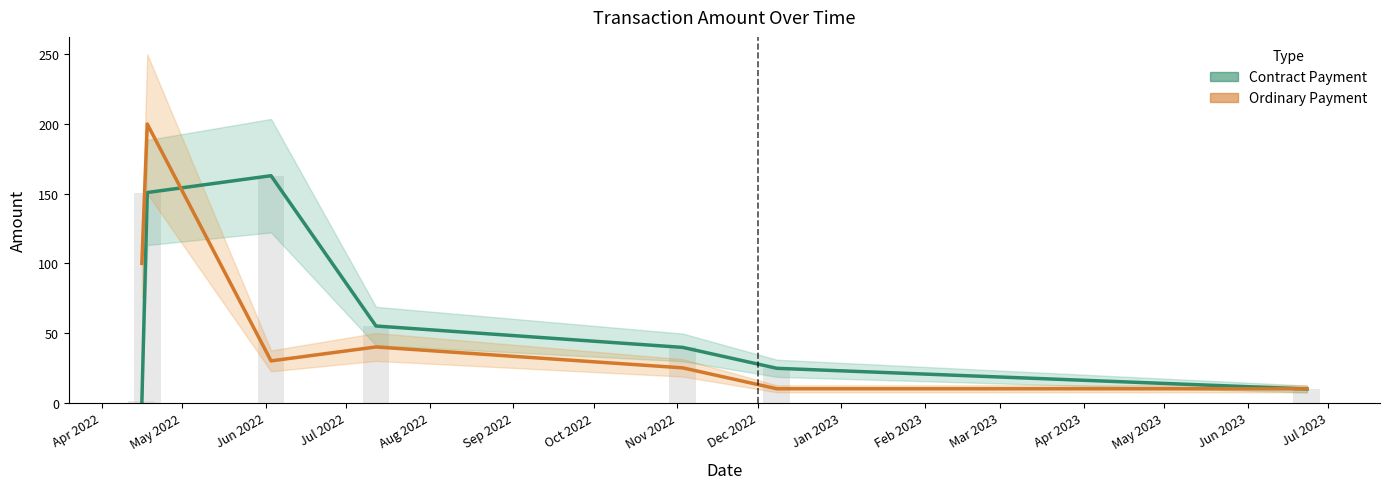

What is the value of the Ordinary Payment bar at the 3rd from the left?

30.0